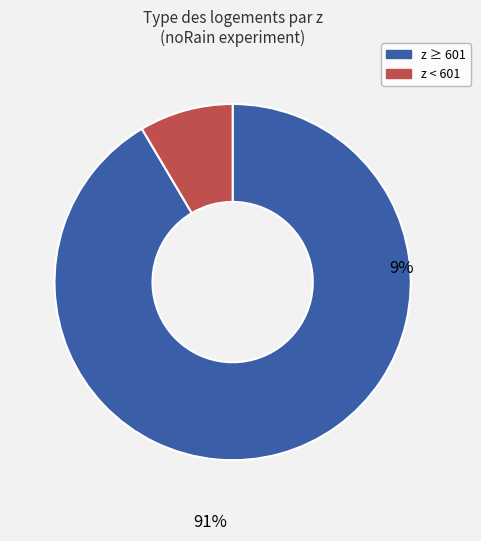

Which category has the smallest portion of the pie?

z < 601